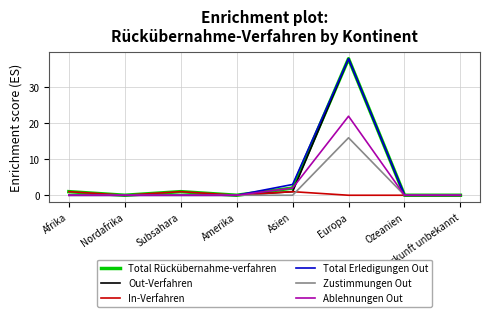

The value of In-Verfahren at Asien is 1. True or false?

True